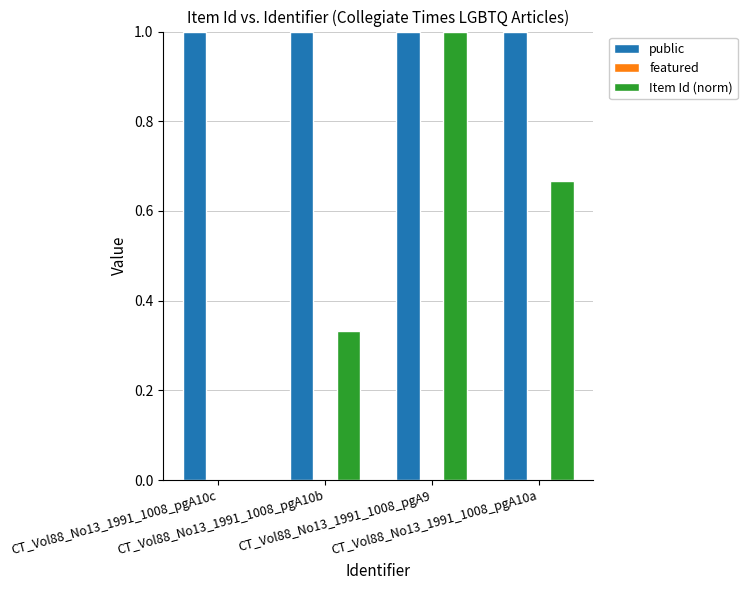

Does the chart contain stacked bars?

No